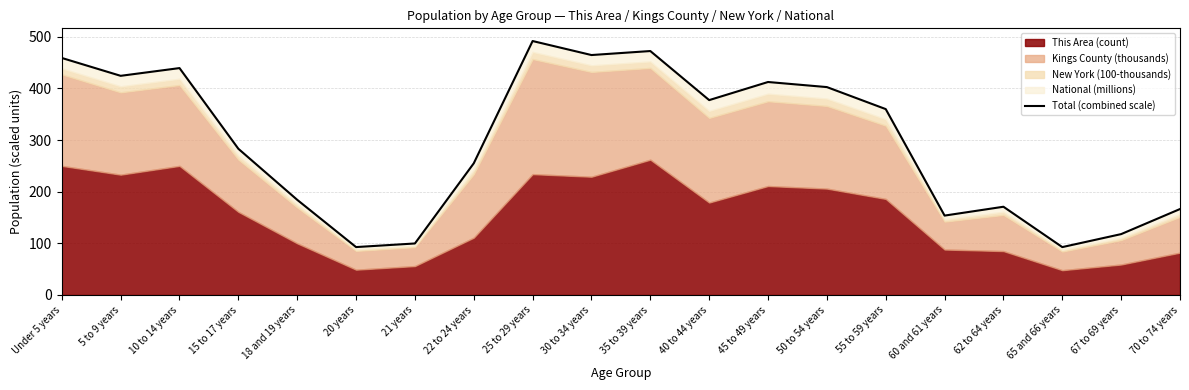

Rank the categories by value from highest to lowest.

25 to 29 years, 35 to 39 years, 30 to 34 years, Under 5 years, 10 to 14 years, 5 to 9 years, 45 to 49 years, 50 to 54 years, 40 to 44 years, 55 to 59 years, 15 to 17 years, 22 to 24 years, 18 and 19 years, 62 to 64 years, 70 to 74 years, 60 and 61 years, 67 to 69 years, 21 years, 20 years, 65 and 66 years